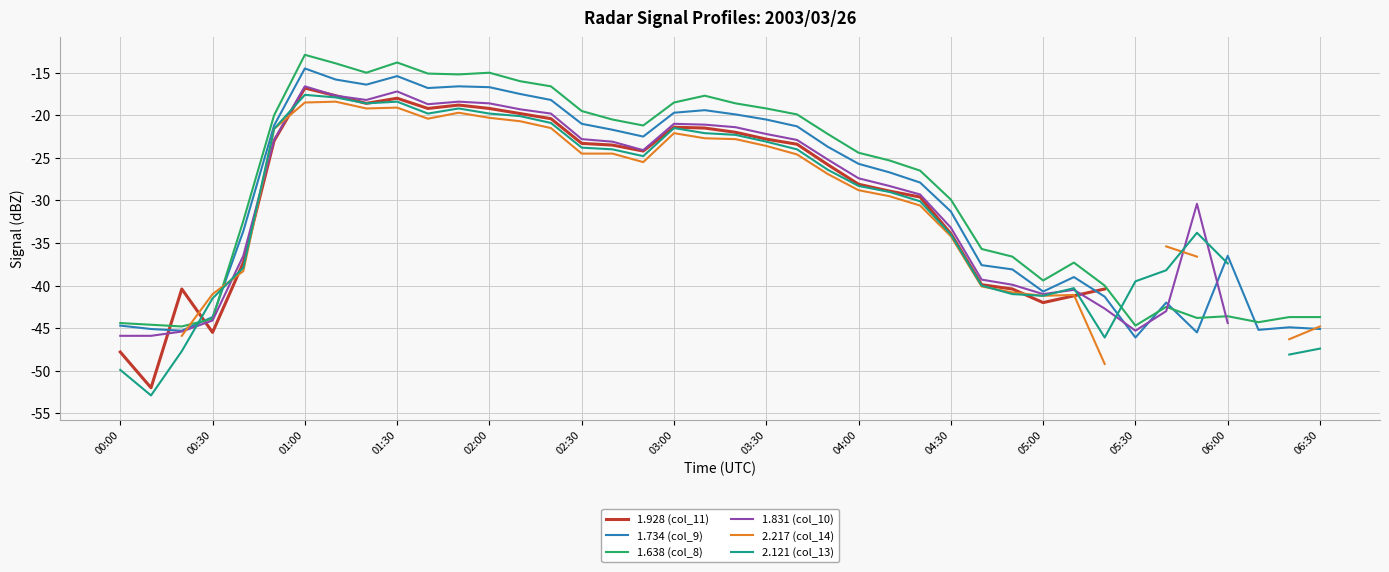

How many values in 1.831 (col_10) are below zero?

38